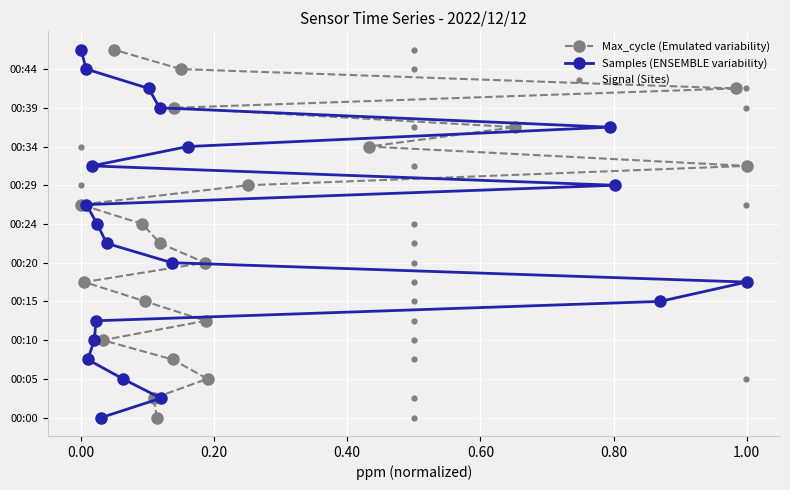

Which series contains the highest Y value?

Max_cycle (Emulated variability)